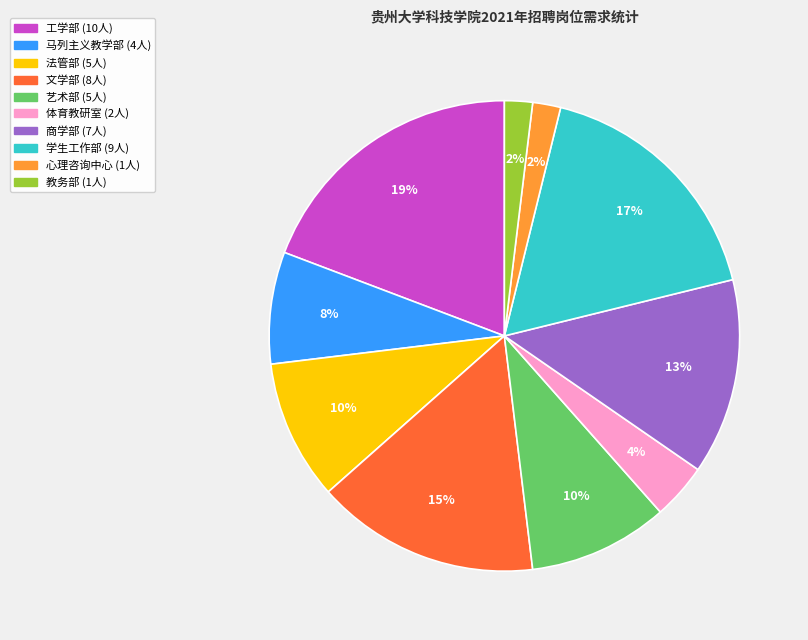

Which category has the biggest portion of the pie?

工学部